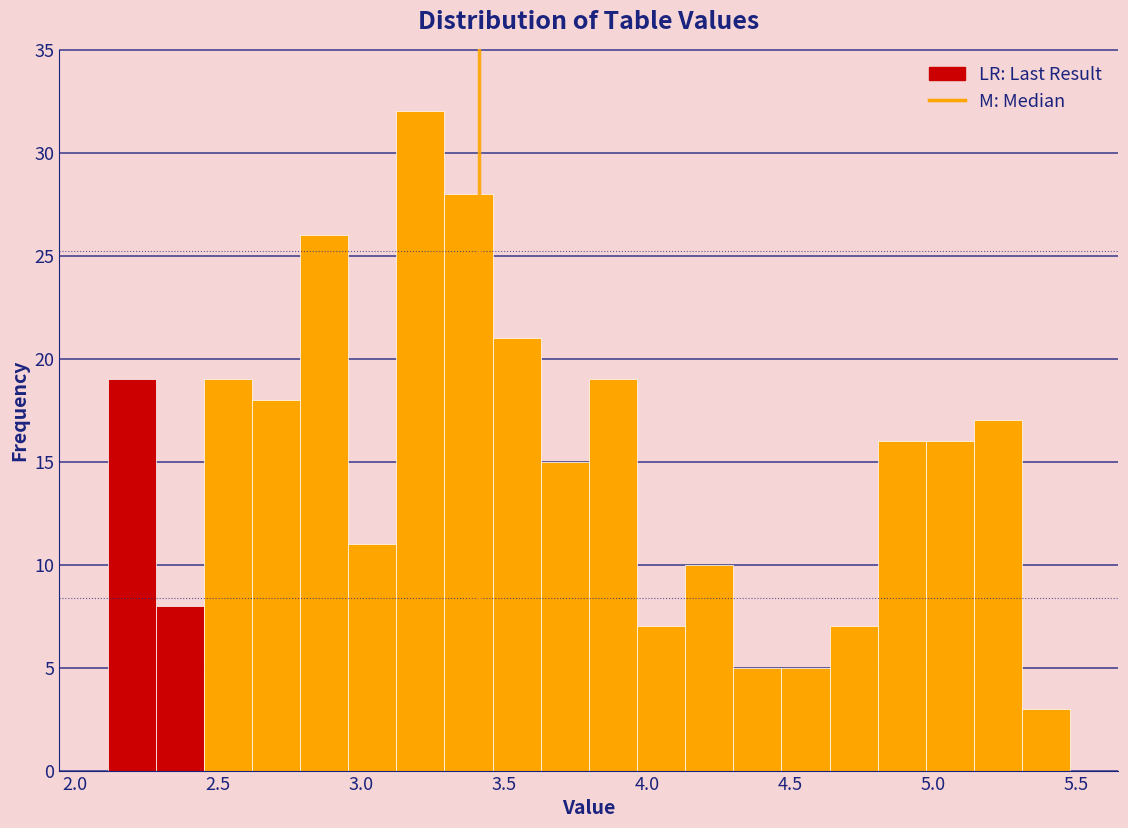

Around what value on the x-axis is the tallest bar? Give the approximate position of its centre, as read against the axis.

3.20